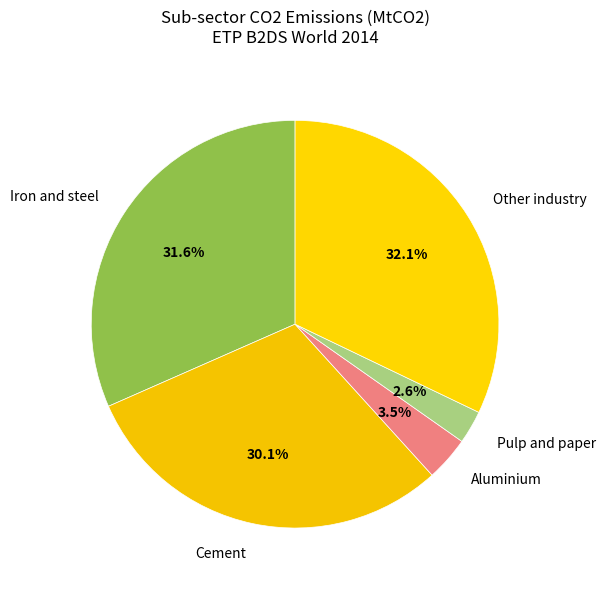

What is the ratio of the value at Other industry to the value at Iron and steel?

1.0